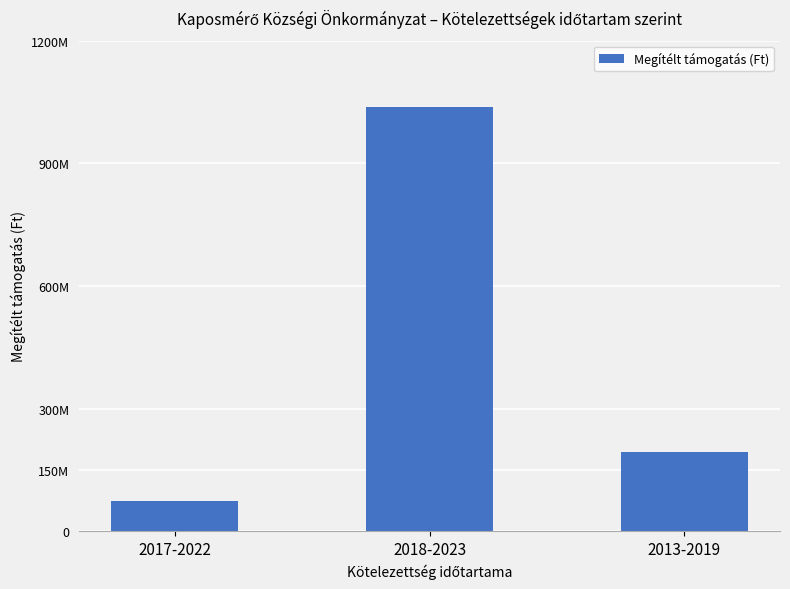

Reading left to right, list all the values displayed in this chart.

2017-2022=74329762	2018-2023=1037330165	2013-2019=194661360